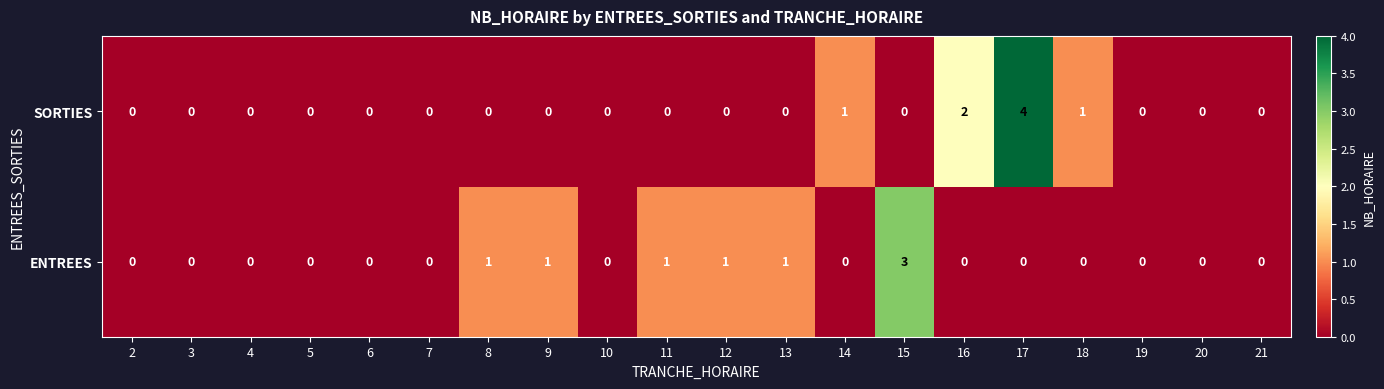

At which category is the sum across all series the highest?

17